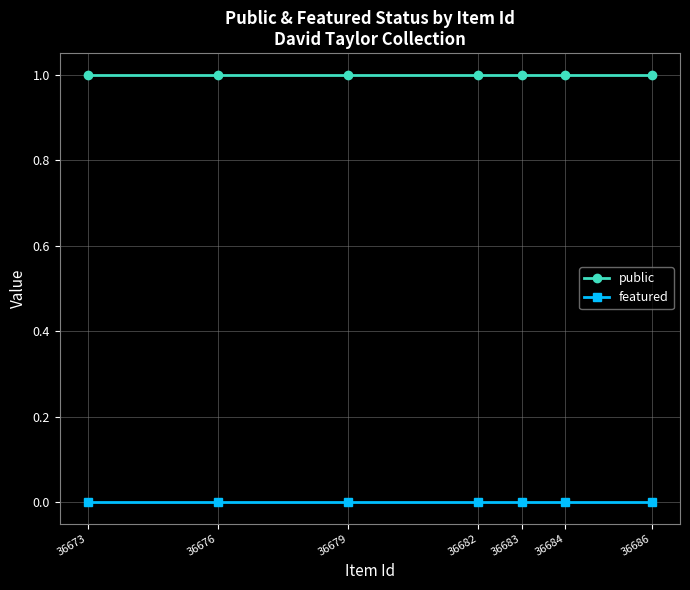

Reading left to right, extract all data points from this chart.

public: 36673=1	36676=1	36679=1	36682=1	36683=1	36684=1	36686=1
featured: 36673=0	36676=0	36679=0	36682=0	36683=0	36684=0	36686=0